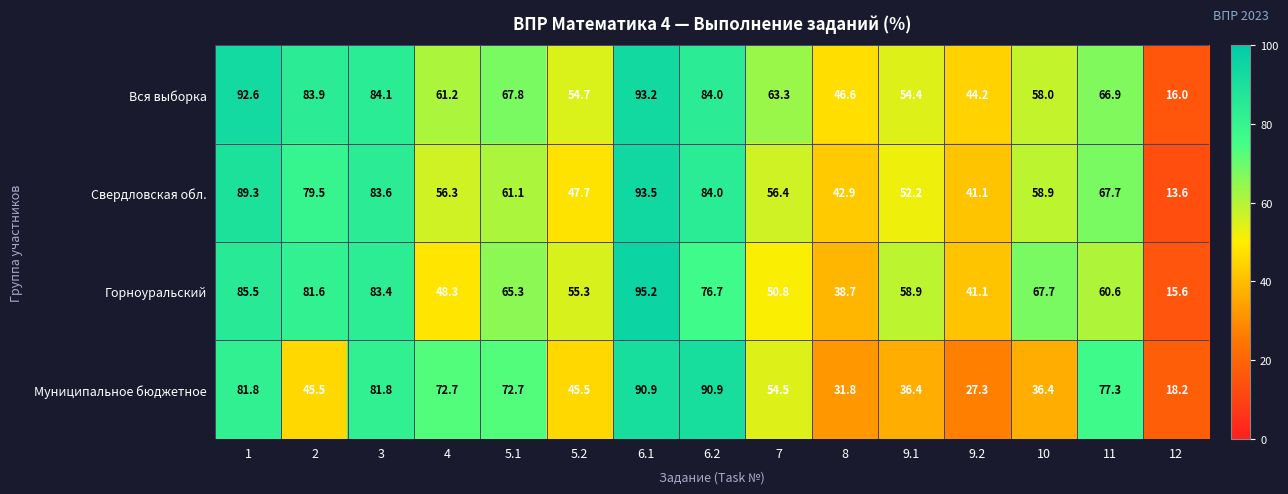

The Свердловская обл. series shows 58.9 at 10. True or false?

True